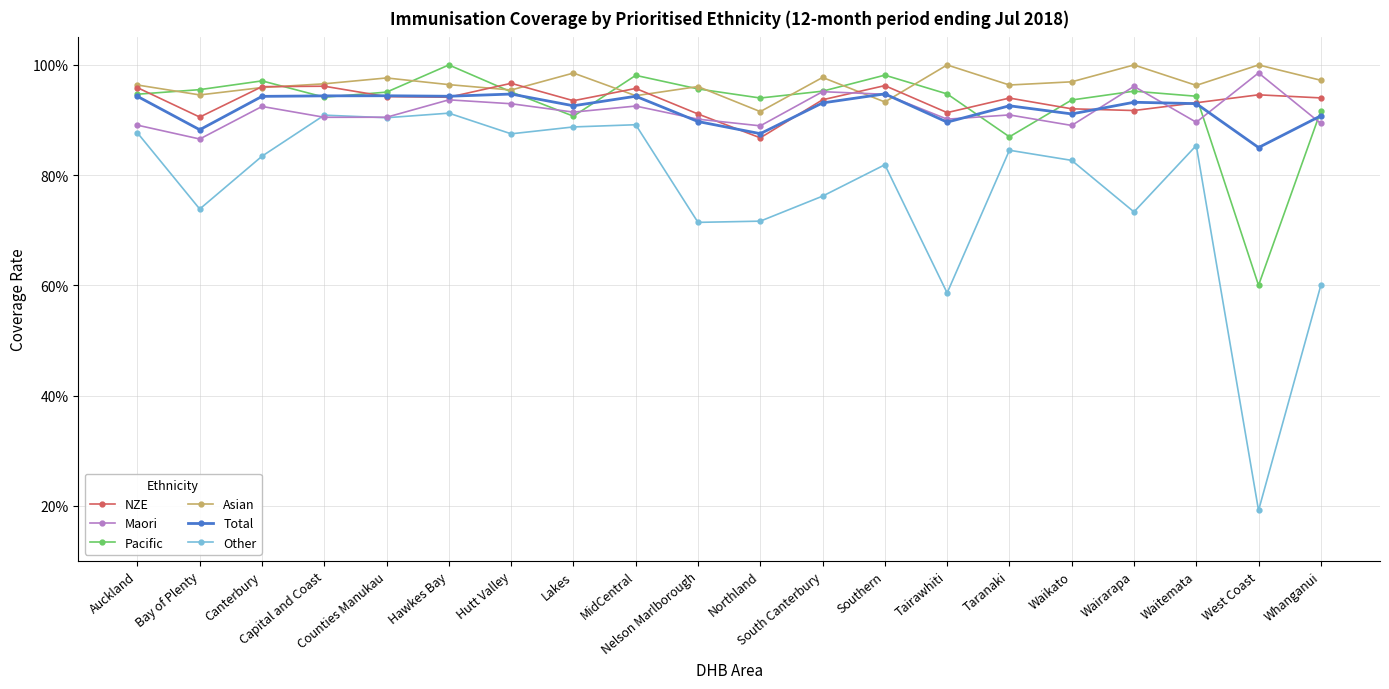

At which label does Total reach its peak?

Southern